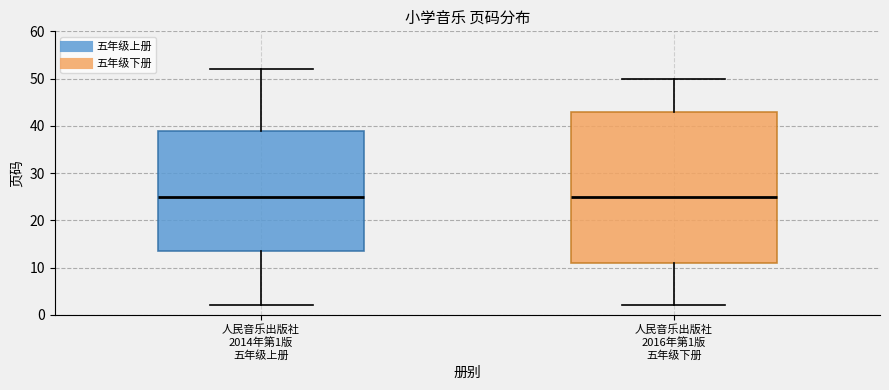

Reading left to right, read every box against the y-axis: the position of its median line, the range the box covers, and the ends of its whiskers. The values are not printed on the chart, so give them approximately, as read against the axis.

人民音乐出版社 2014年第1版 五年级上册: median 25, box 14 to 39, whiskers 2 to 52
人民音乐出版社 2016年第1版 五年级下册: median 25, box 11 to 43, whiskers 2 to 50